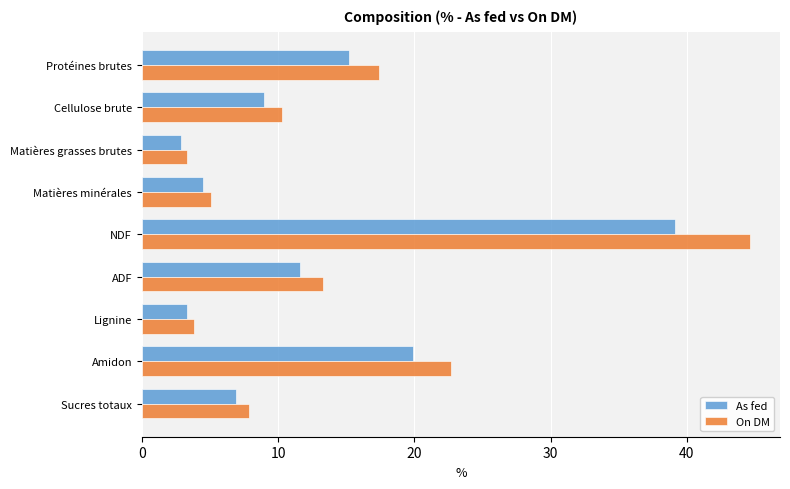

Which series has the largest range (max minus min)?

On DM